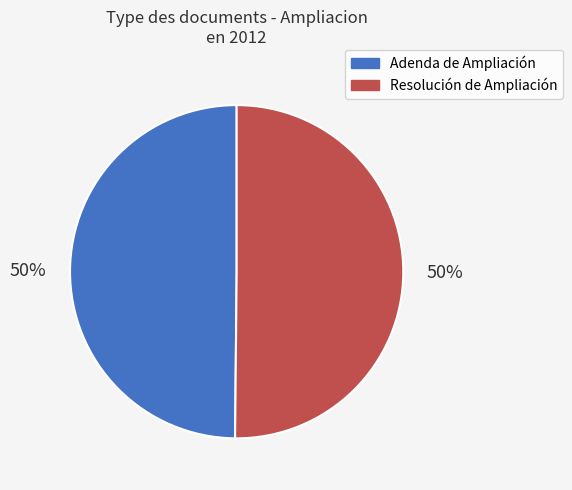

How many slices are in this pie chart?

2